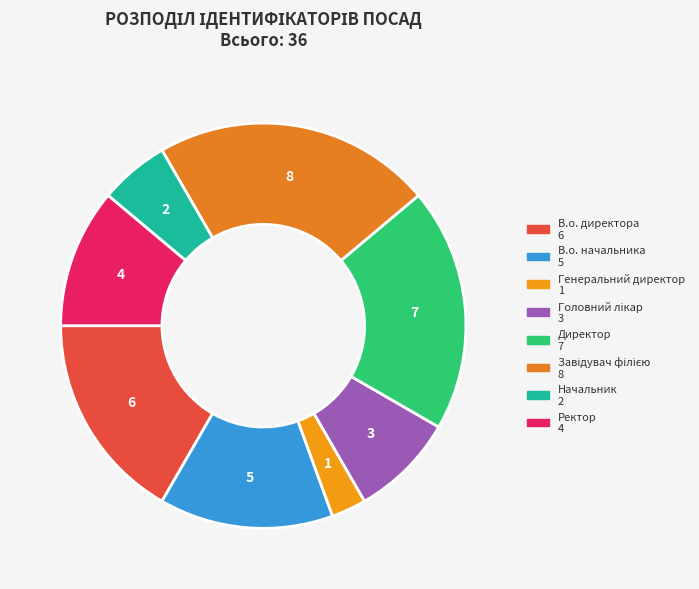

Count the number of slices in the pie.

8